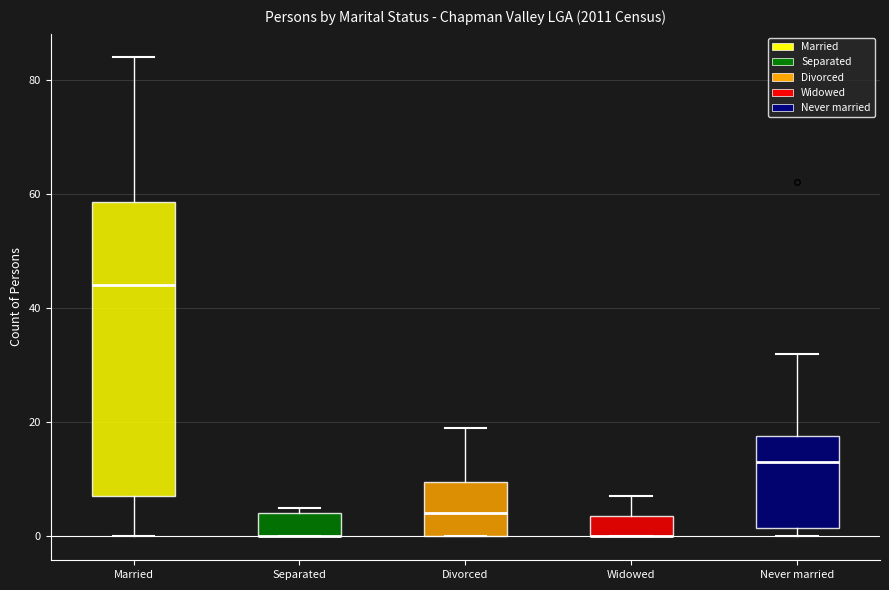

Reading left to right, read every box against the y-axis: the position of its median line, the range the box covers, and the ends of its whiskers. The values are not printed on the chart, so give them approximately, as read against the axis.

Married: median 44, box 8 to 58, whiskers 0 to 84
Separated: median 0 (drawn on the box's lower edge), box 0 to 4, whiskers 0 to 6
Divorced: median 4, box 0 to 10, whiskers 0 to 20
Widowed: median 0 (drawn on the box's lower edge), box 0 to 4, whiskers 0 to 8
Never married: median 14, box 2 to 18, whiskers 0 to 32